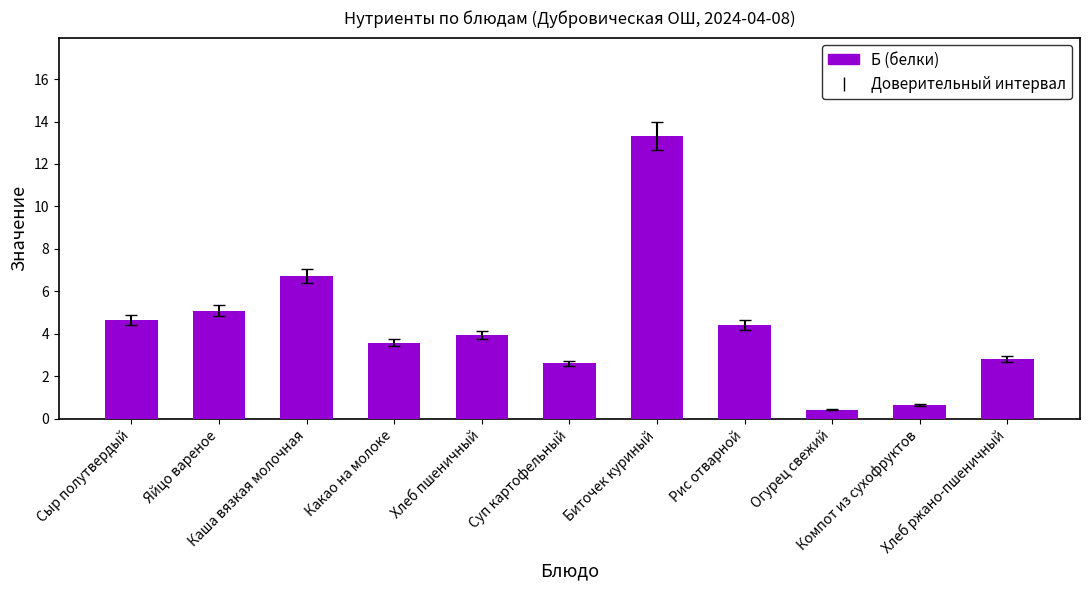

Are the bars grouped side by side (vs. stacked)?

No